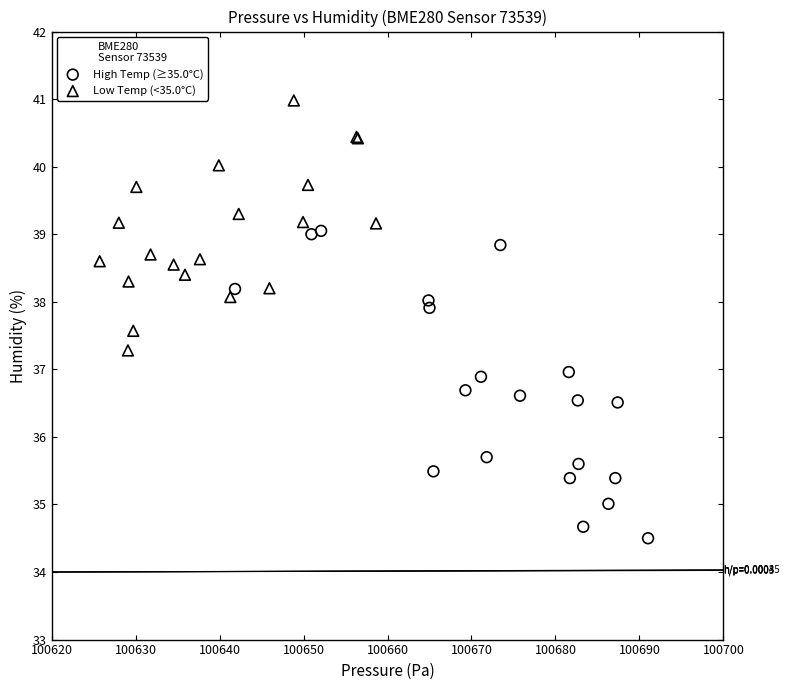

Which series has the widest spread of Y values?

High Temp (≥35.0°C)